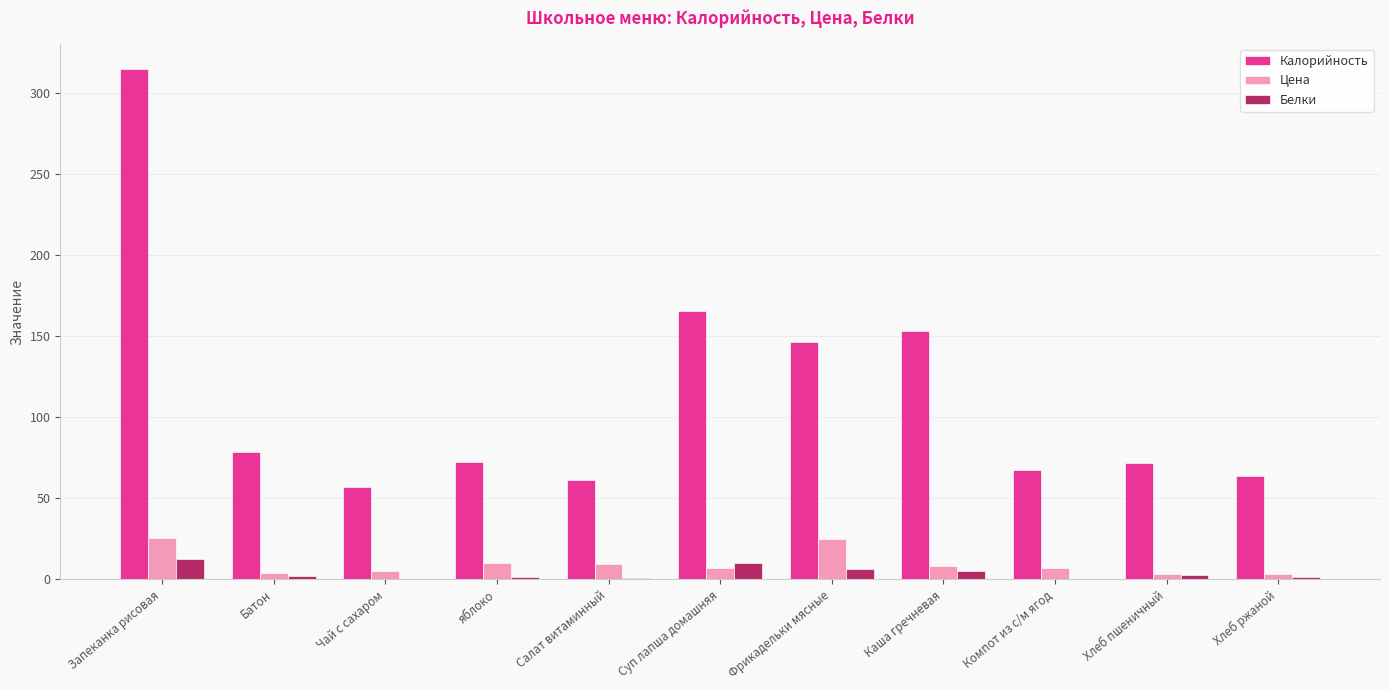

How many series are shown in this chart?

3